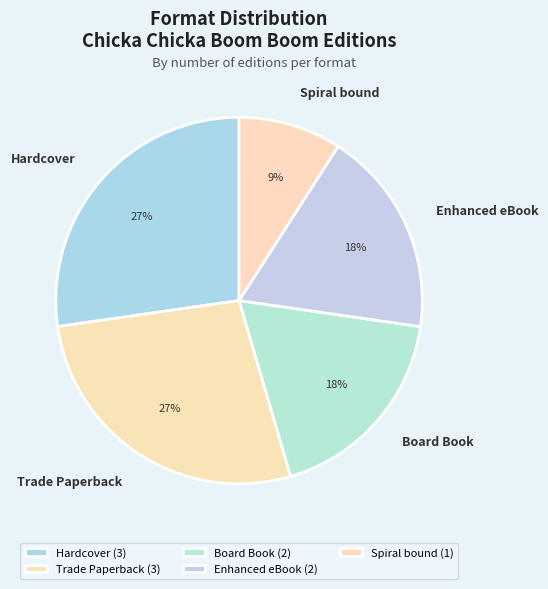

To the nearest percent, what is the combined percentage of Enhanced eBook and Spiral bound?

27%